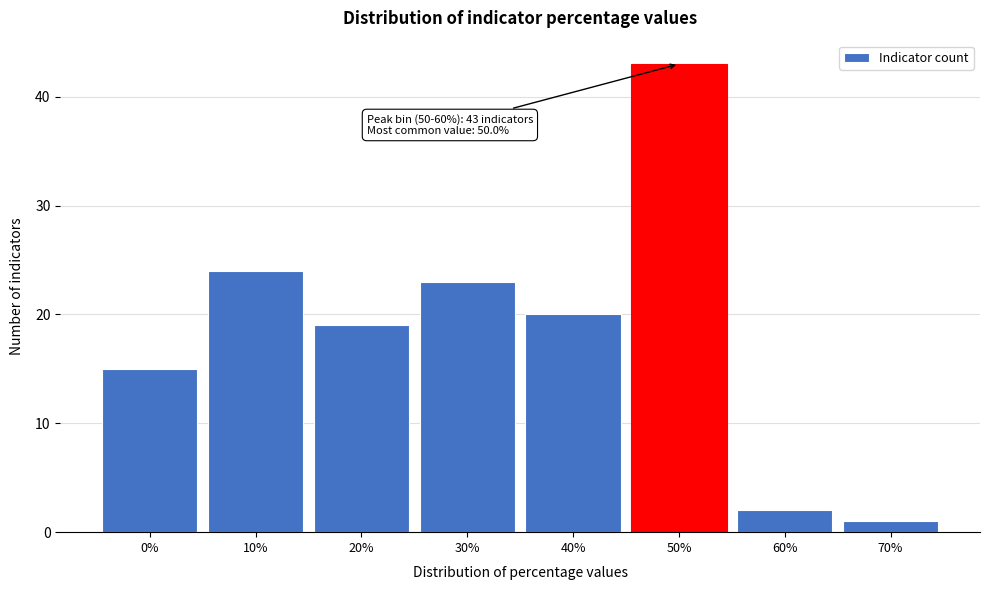

Reading left to right, transcribe all the data shown in this chart.

15	24	19	23	20	43	2	1